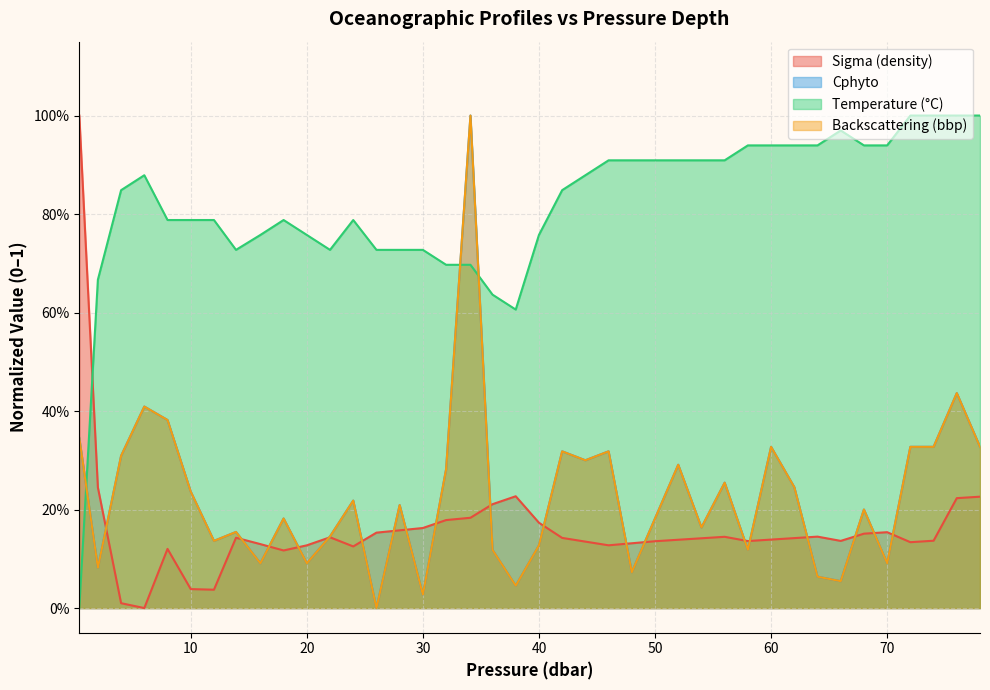

What value does the t series have at 78.0?

1.0